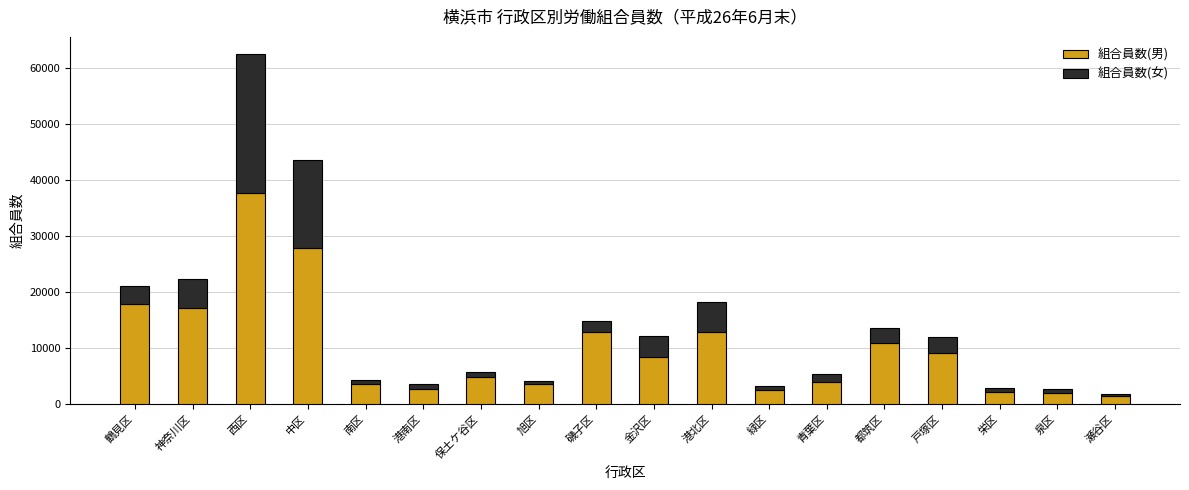

What is the minimum value for 組合員数(男)?

1442